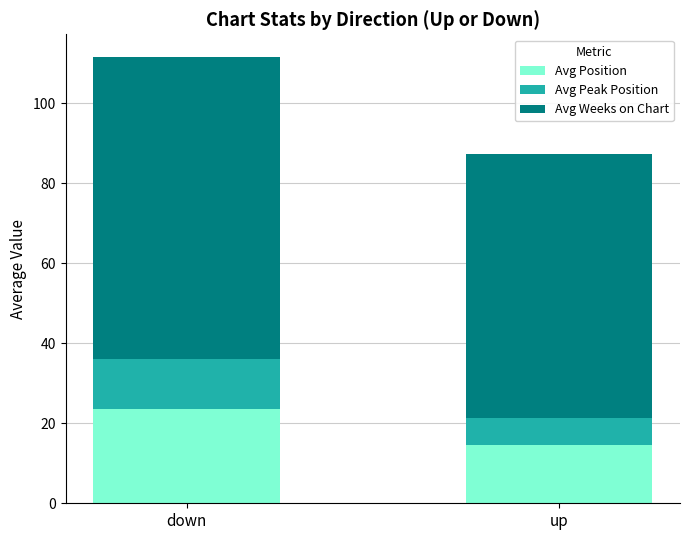

Are the bars grouped side by side (vs. stacked)?

No